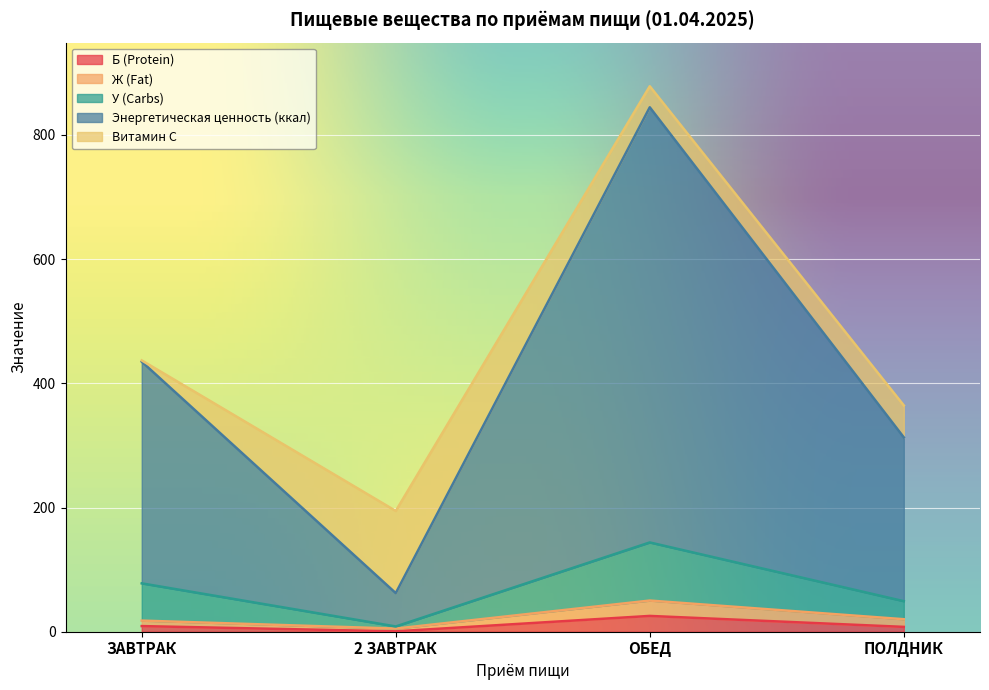

Which series changed the most between ЗАВТРАК and ОБЕД?

Энергетическая ценность (ккал)